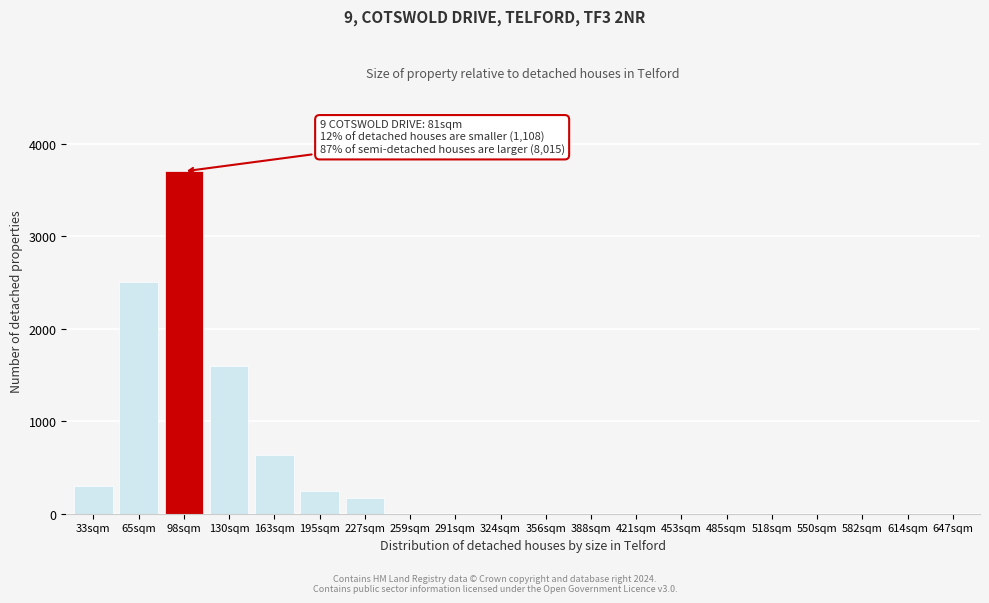

Reading left to right, extract all data points from this chart.

33sqm=300	65sqm=2500	98sqm=3700	130sqm=1600	163sqm=630	195sqm=250	227sqm=170	259sqm=0	291sqm=0	324sqm=0	356sqm=0	388sqm=0	421sqm=0	453sqm=0	485sqm=0	518sqm=0	550sqm=0	582sqm=0	614sqm=0	647sqm=0